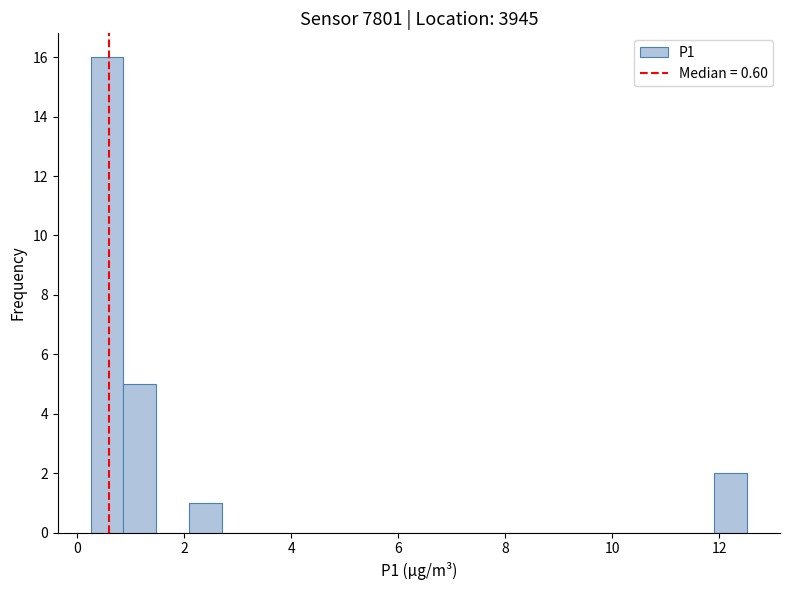

Read against the x-axis, roughly where is the centre of the tallest bar?

0.6